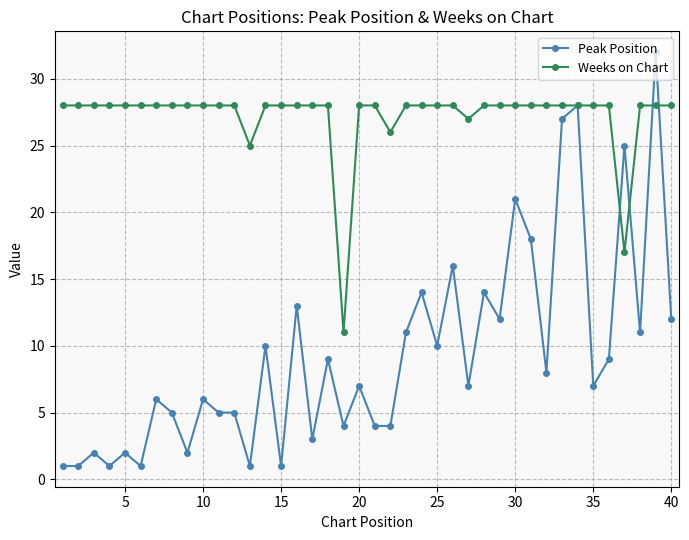

Which series has the largest total across all categories?

Weeks on Chart